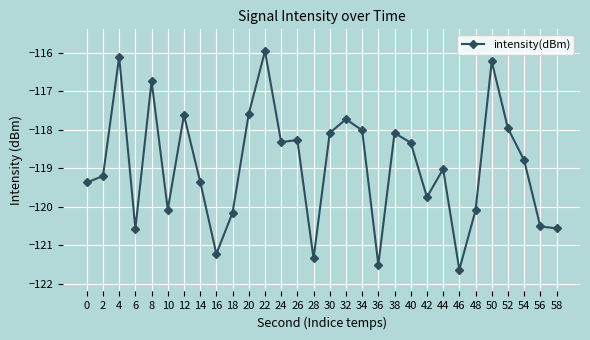

What value does the data have at 50?

-116.2